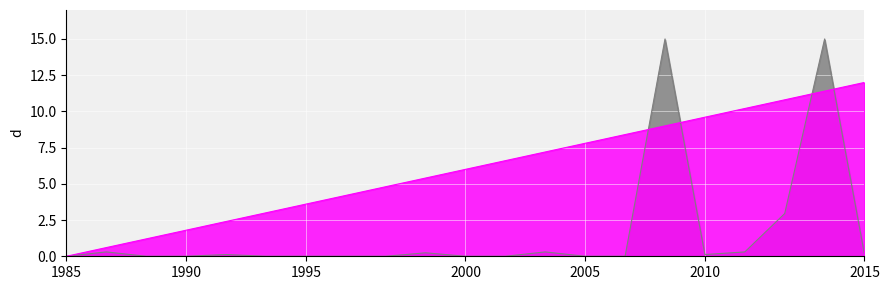

What is the total value across all series at 16?

24.0